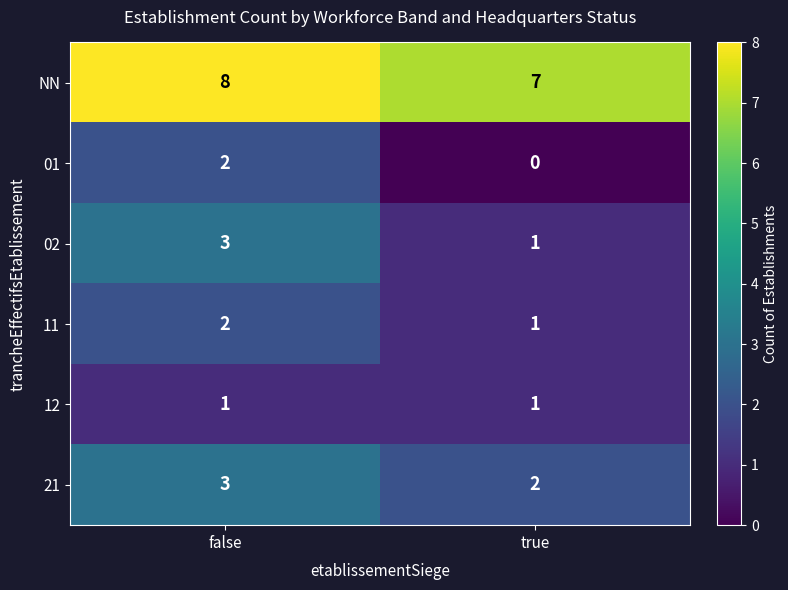

At which category is the sum across all series the highest?

false